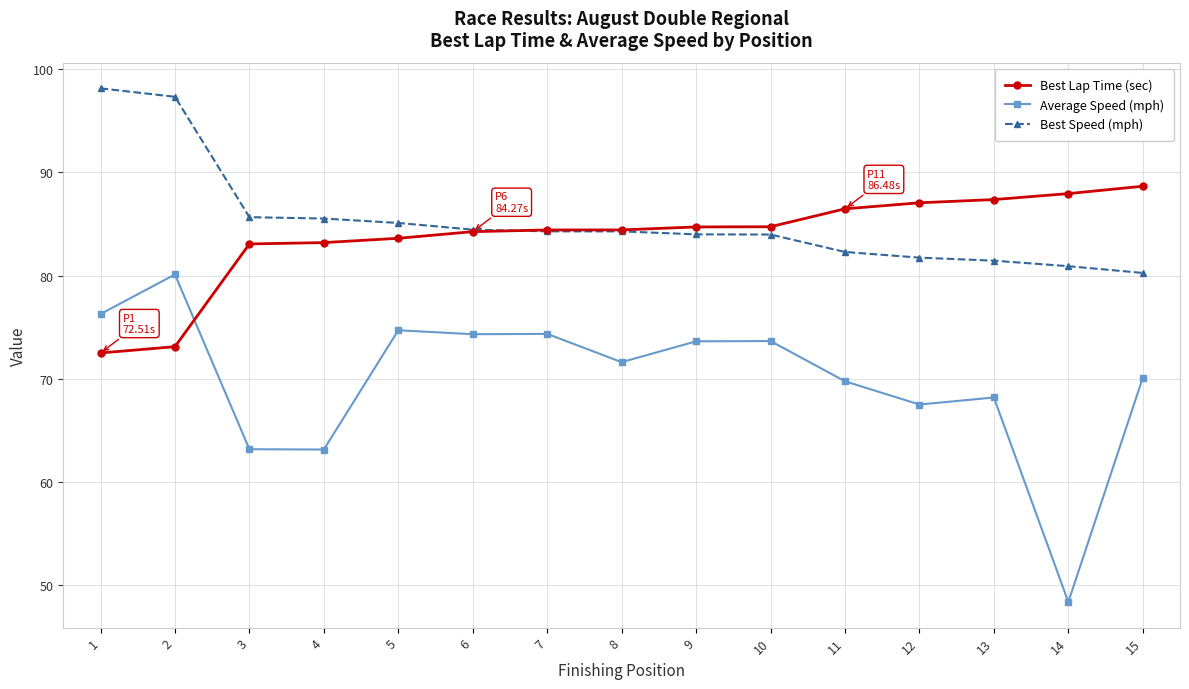

What is the difference between the maximum and minimum values in the Average Speed (mph) series?

31.7